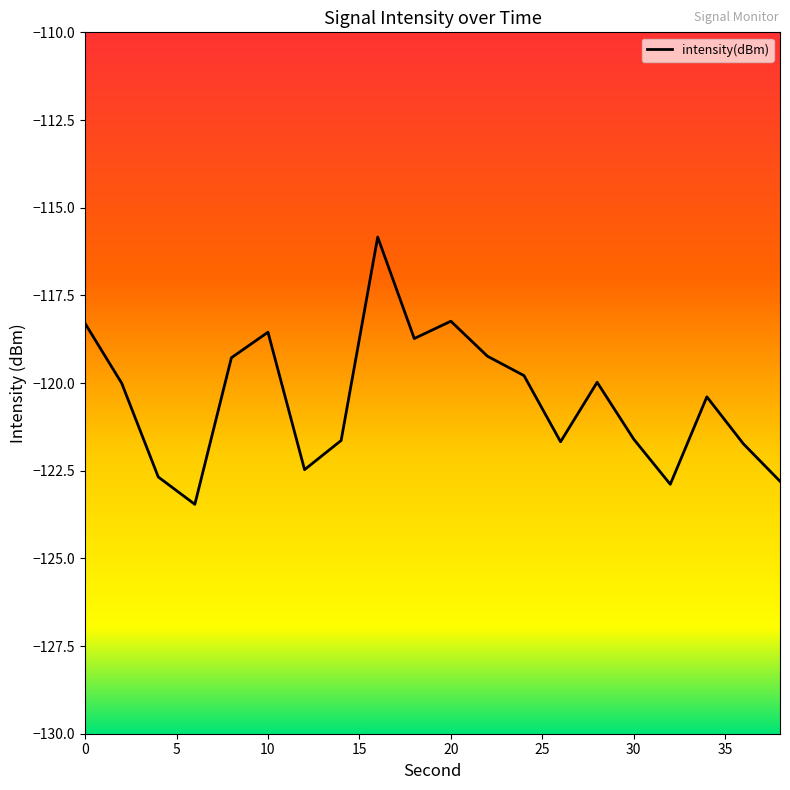

What is the maximum value shown in the chart?

-115.8